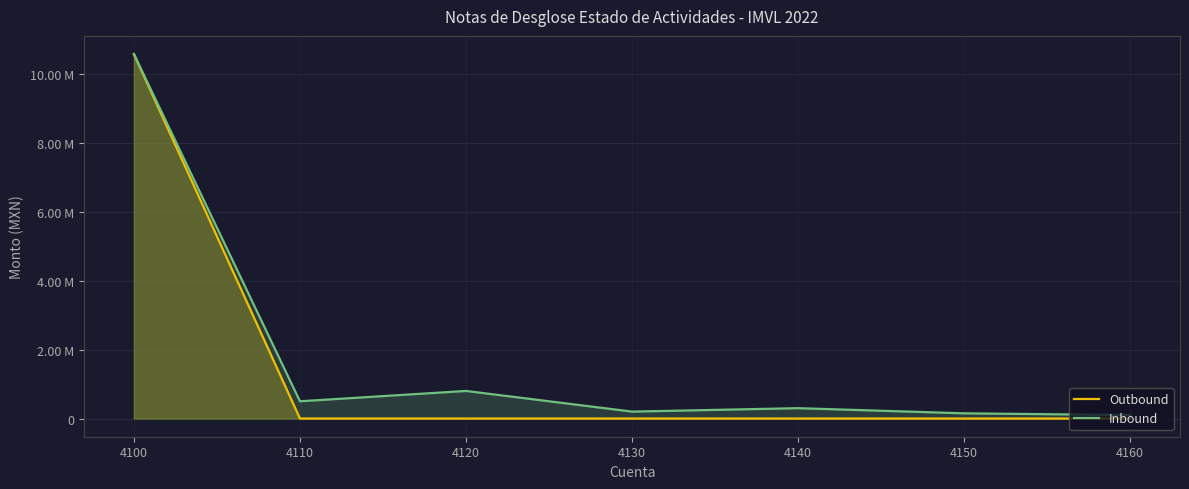

True or false: Outbound and Inbound cross at least once.

False